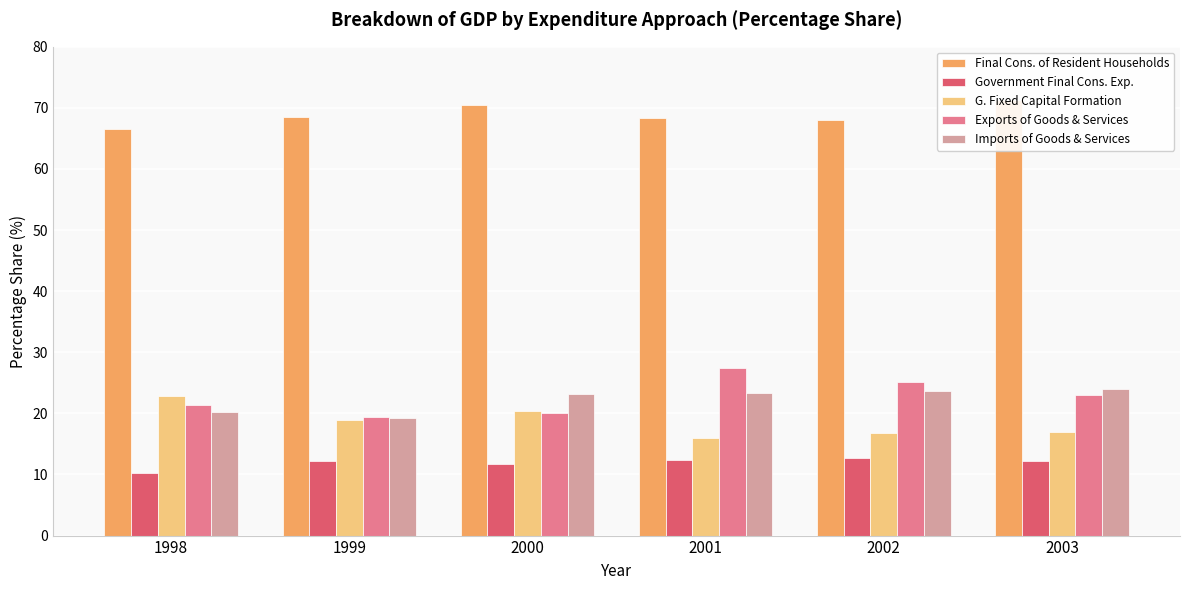

Is it true that Government Final Cons. Exp. equals 11.7 at 2000?

True